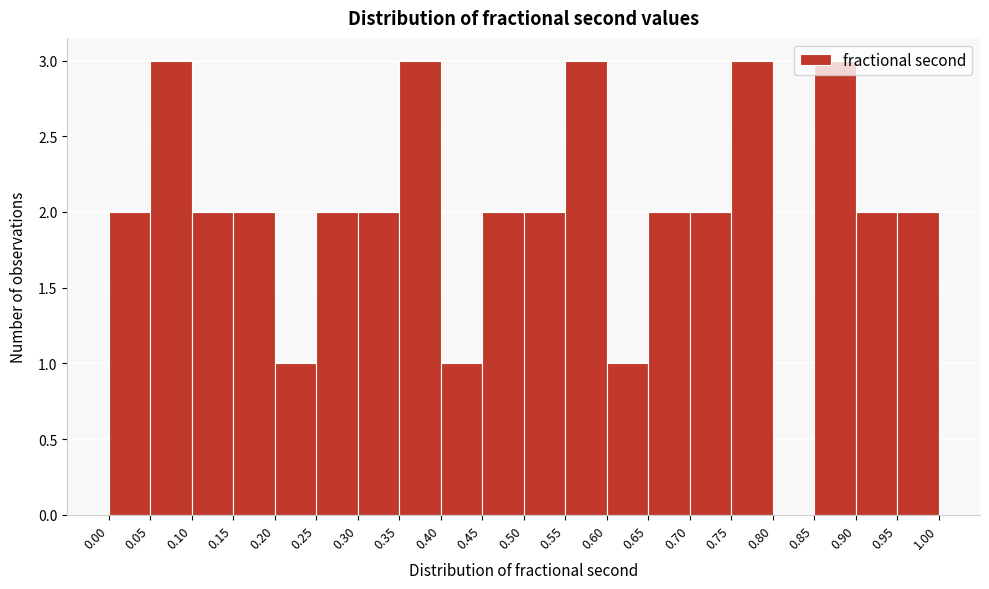

Reading left to right, list every bar in this chart as the range it spans on the x-axis followed by its height. The values are not printed on the chart, so give them approximately, as read against the axis.

0.00 to 0.05: 2
0.05 to 0.10: 3
0.10 to 0.15: 2
0.15 to 0.20: 2
0.20 to 0.25: 1
0.25 to 0.30: 2
0.30 to 0.35: 2
0.35 to 0.40: 3
0.40 to 0.45: 1
0.45 to 0.50: 2
0.50 to 0.55: 2
0.55 to 0.60: 3
0.60 to 0.65: 1
0.65 to 0.70: 2
0.70 to 0.75: 2
0.75 to 0.80: 3
0.80 to 0.85: 0
0.85 to 0.90: 3
0.90 to 0.95: 2
0.95 to 1.00: 2